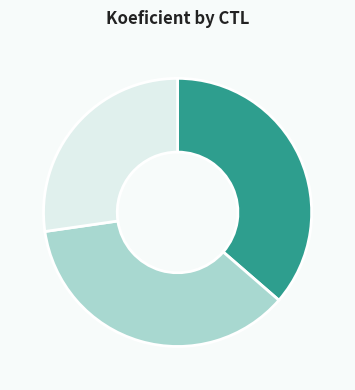

Is there a majority slice in this chart?

No